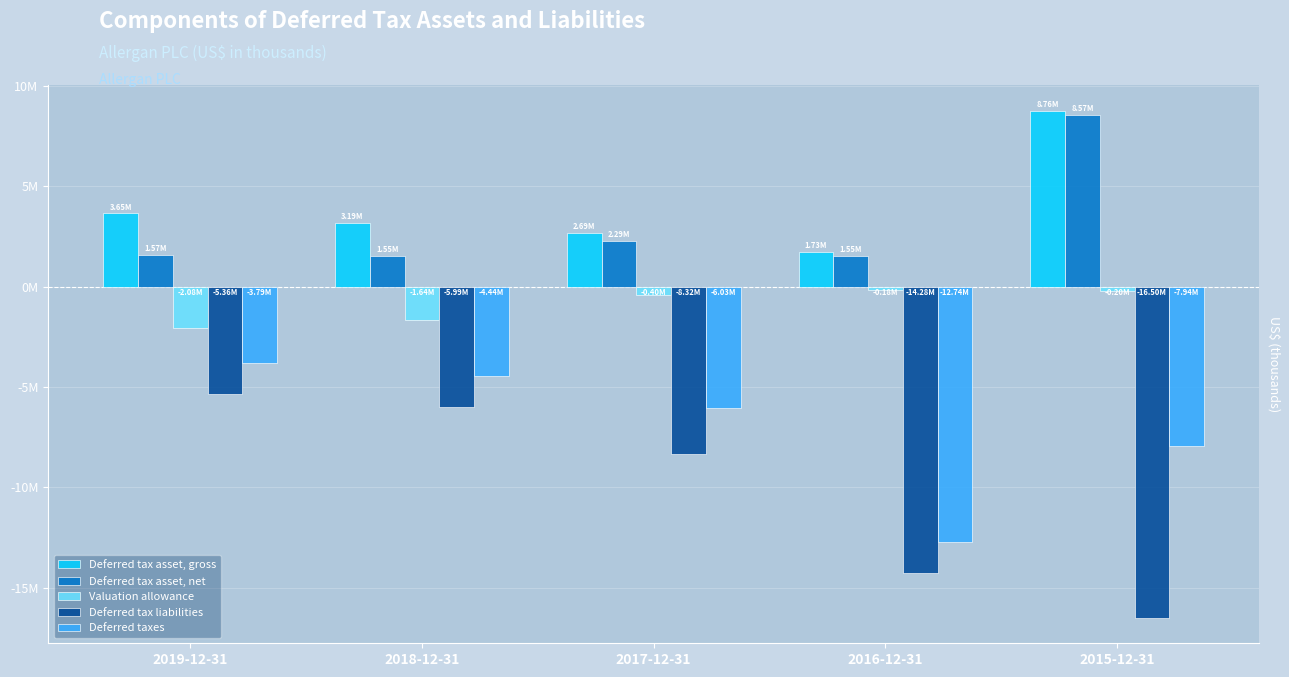

What is the average value of the Deferred taxes series?

-6986040